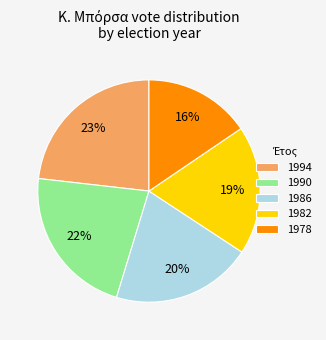

To the nearest percent, what is the average slice percentage?

20%